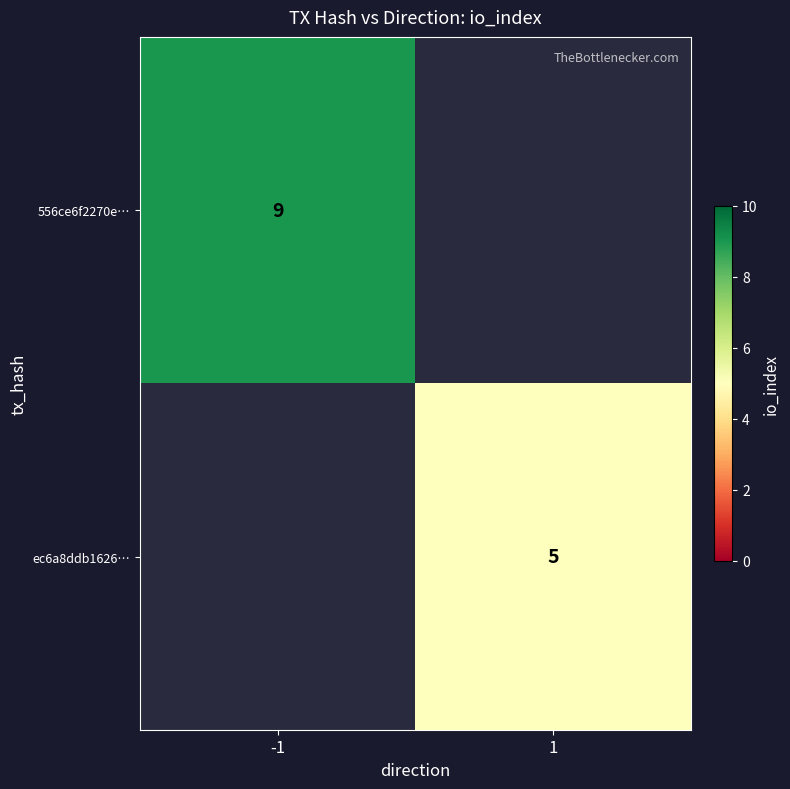

What is the maximum value shown in the chart?

9.0